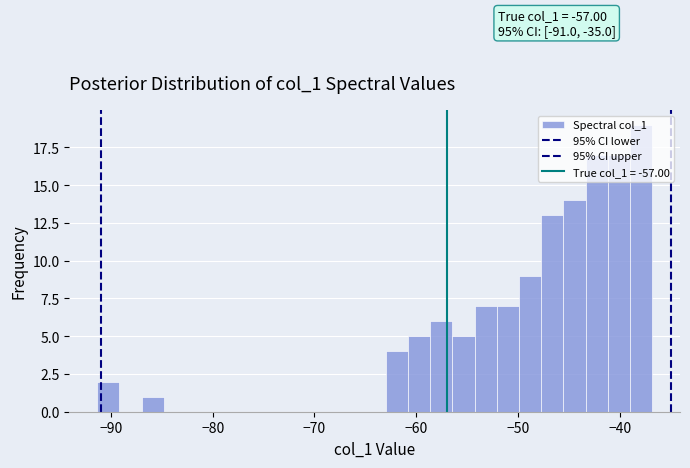

Read against the x-axis, roughly where is the centre of the tallest bar?

-38